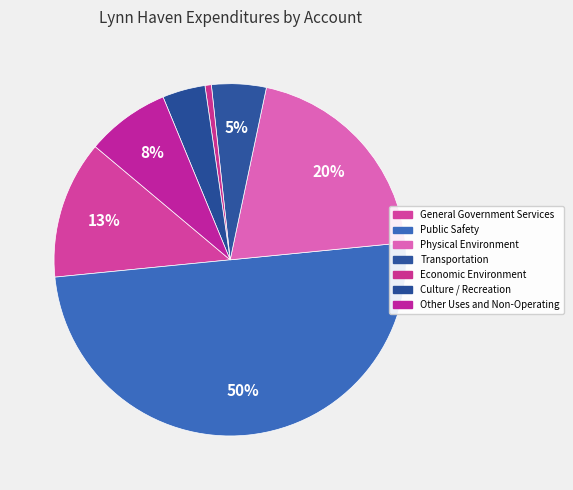

How many segments does this pie chart have?

7